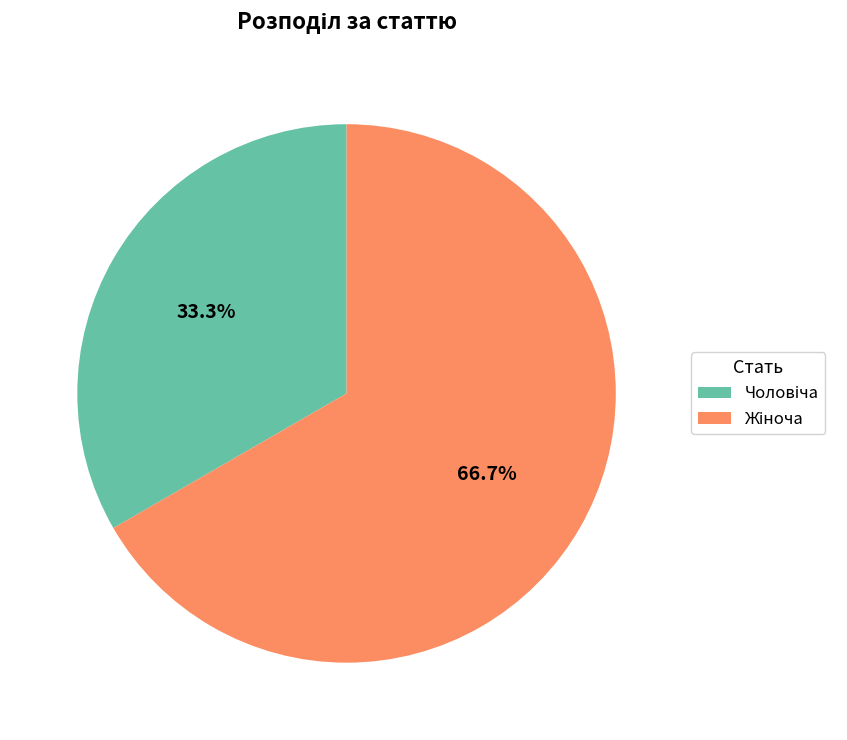

Is there a majority slice in this chart?

Yes